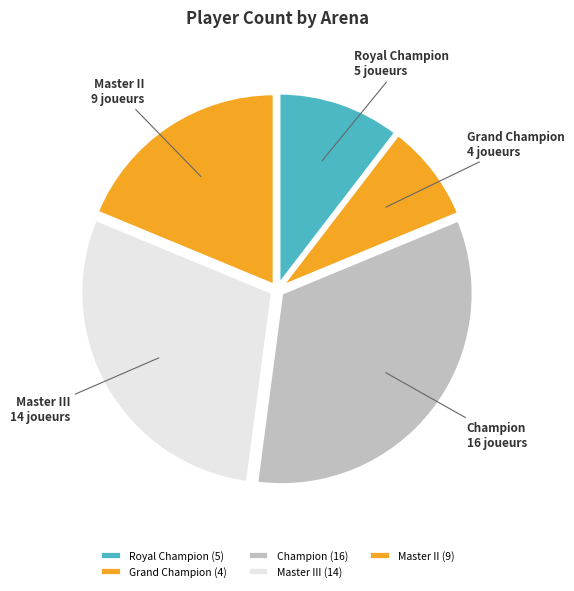

Is the sum of Grand Champion and Master III greater than half?

No